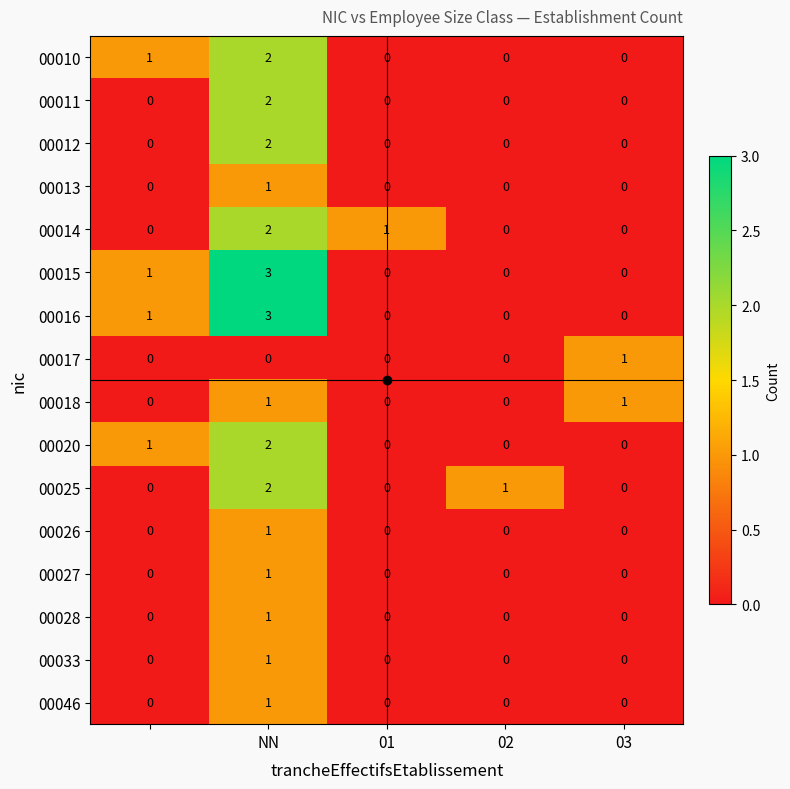

How many 00017 values are between 0 and 1?

5